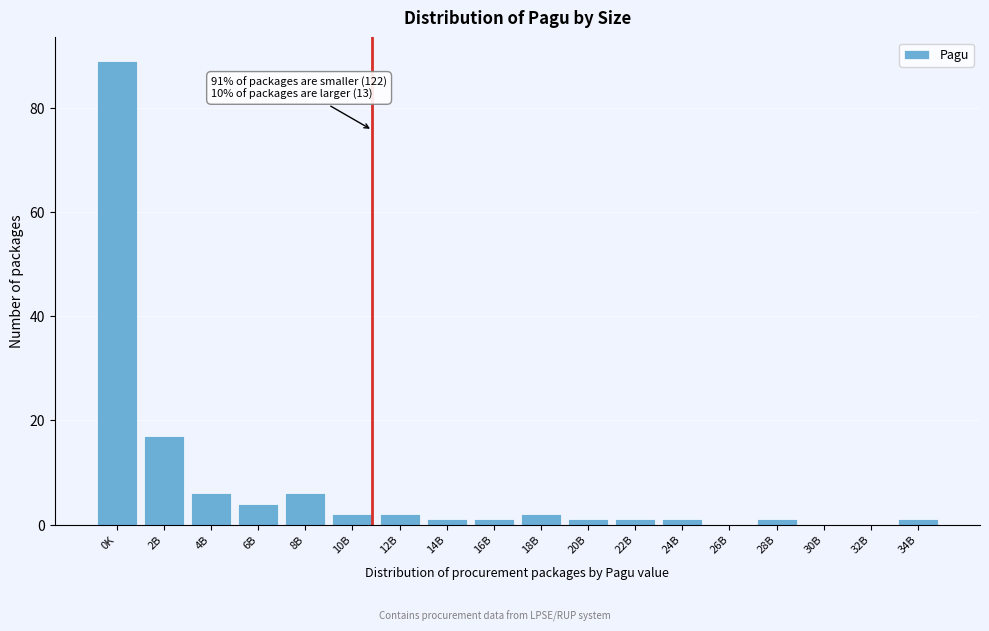

Reading left to right, extract all data points from this chart.

0K=89	2B=17	4B=6	6B=4	8B=6	10B=2	12B=2	14B=1	16B=1	18B=2	20B=1	22B=1	24B=1	26B=0	28B=1	30B=0	32B=0	34B=1